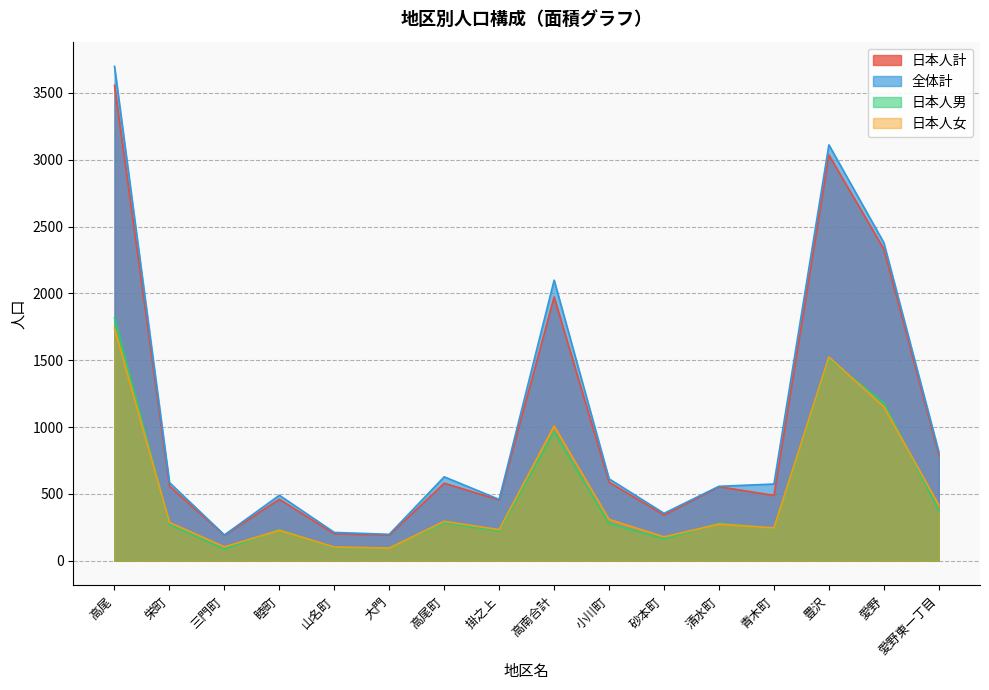

What is the minimum value for 全体計?

193